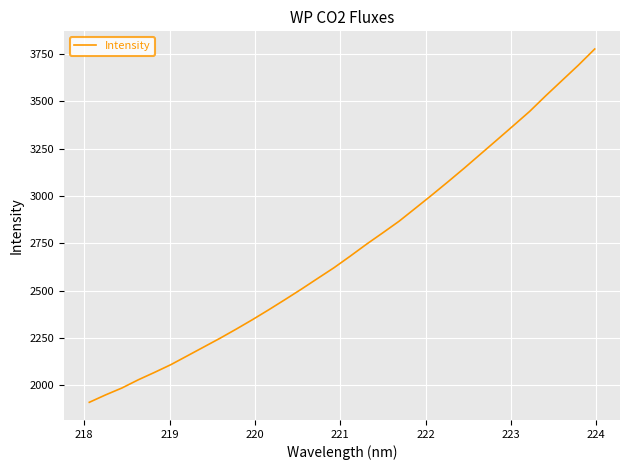

What is the greatest value displayed?

3777.4